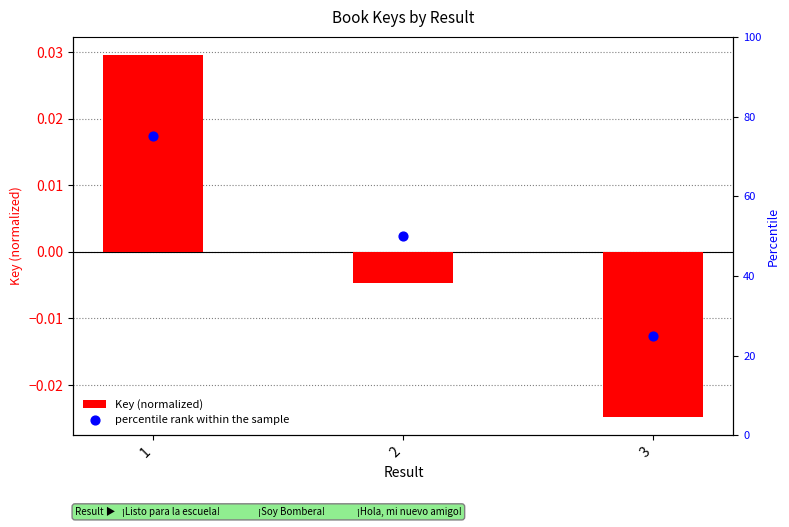

At how many categories does at least one series exceed 54?

1